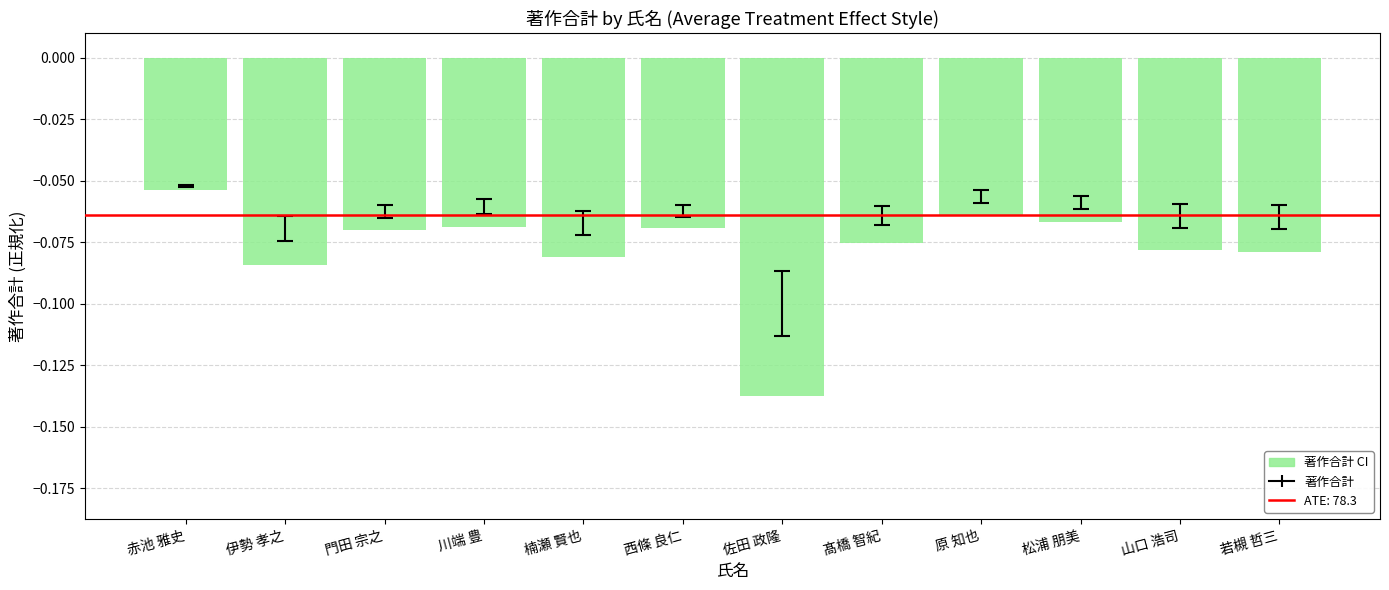

What is the greatest value displayed?

-0.1